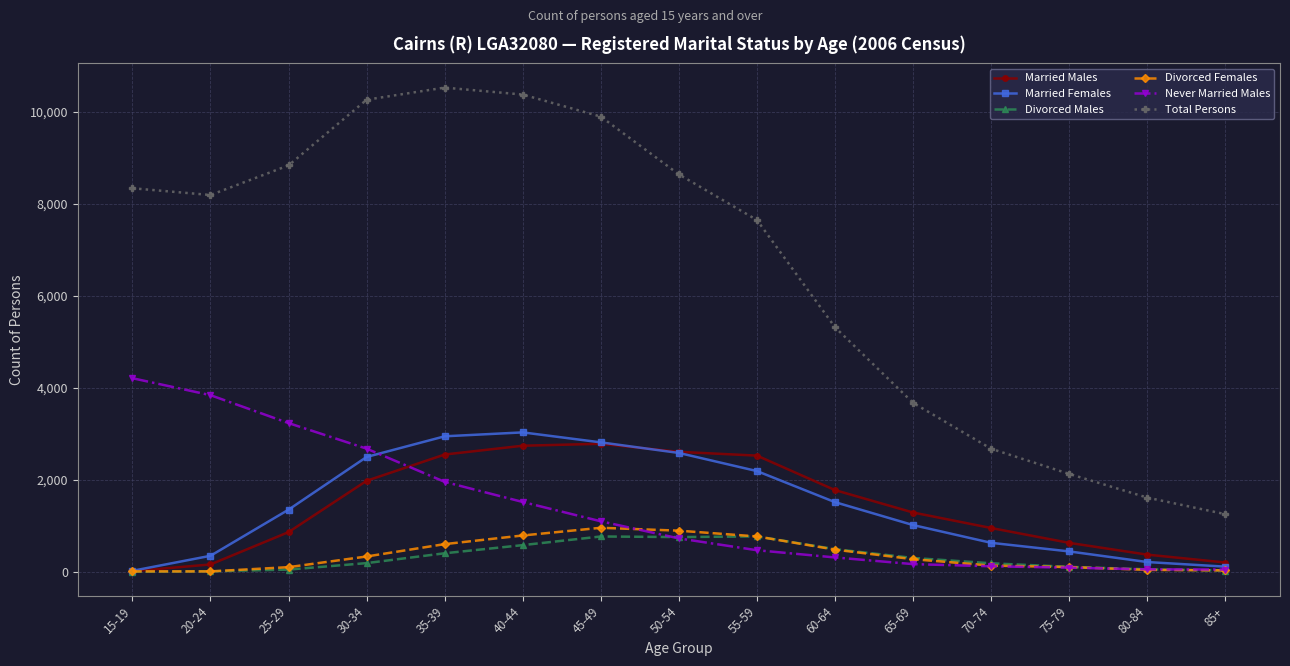

At how many categories does at least one series exceed 9663?

4